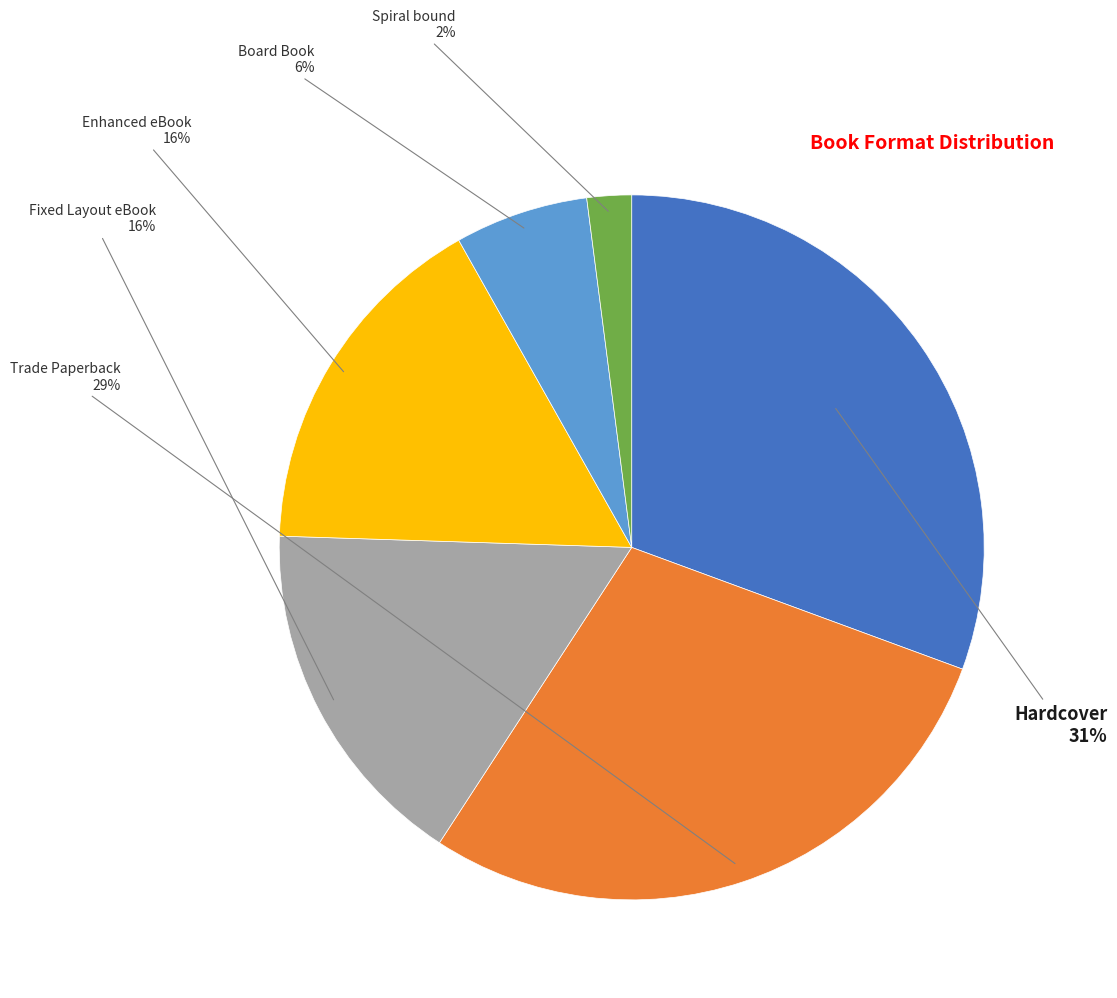

Is there a majority slice in this chart?

No